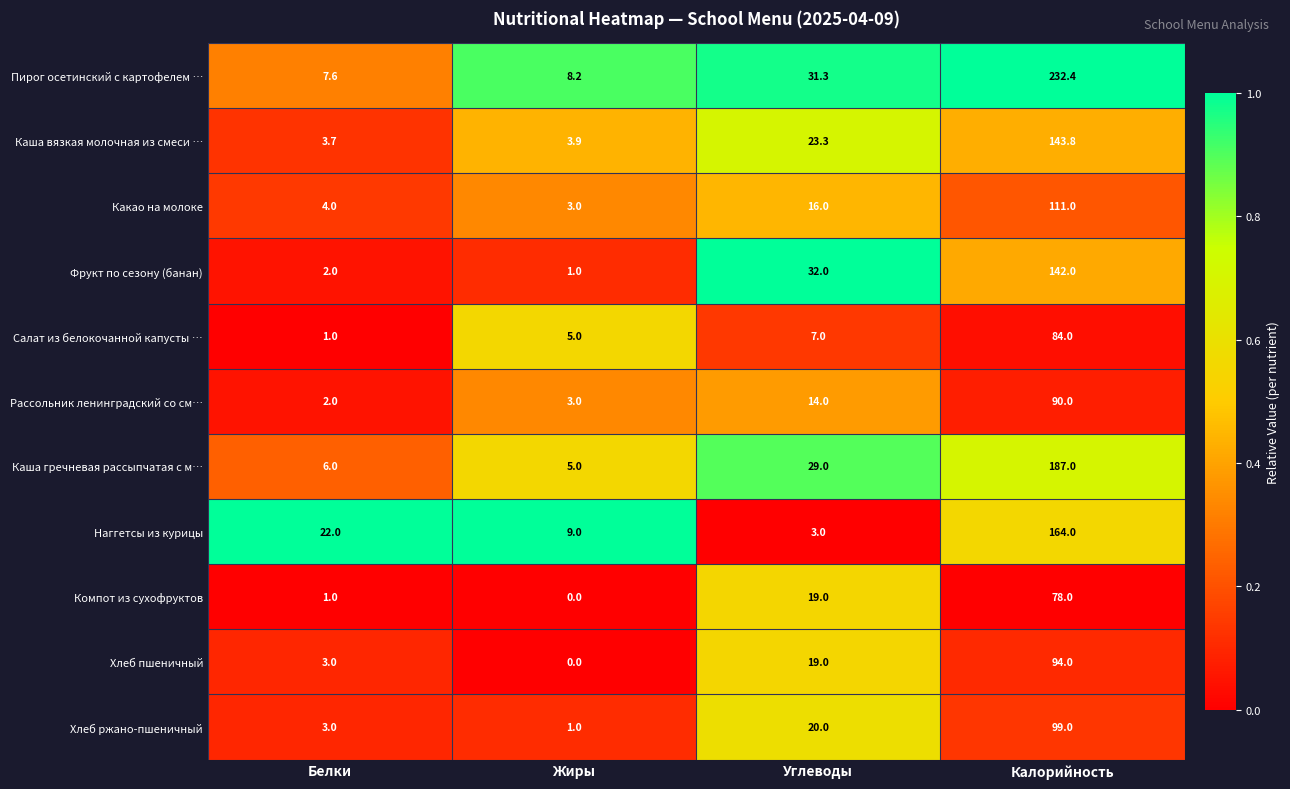

Rank the categories by Хлеб пшеничный value from lowest to highest.

Жиры, Белки, Углеводы, Калорийность